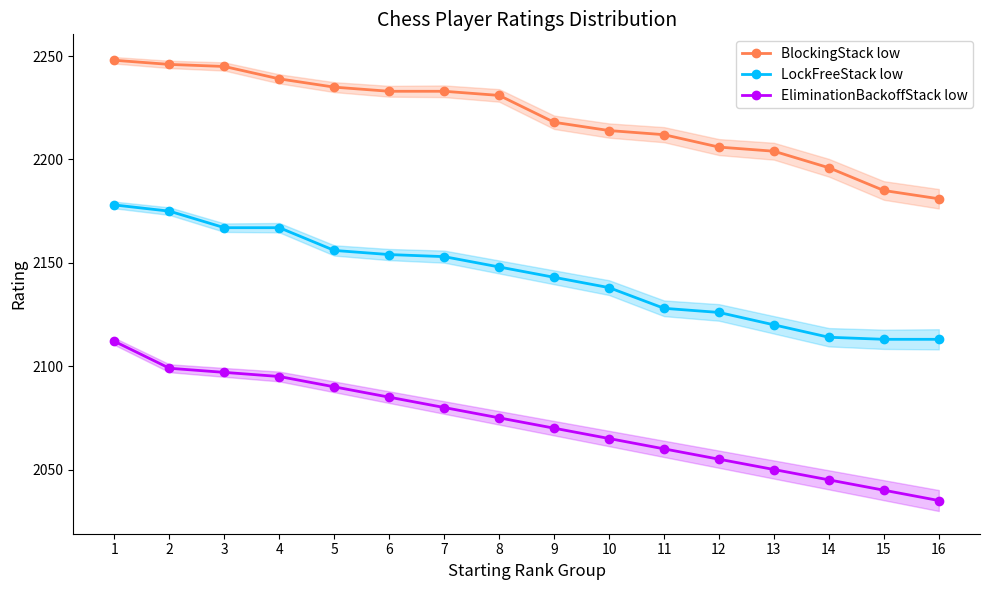

Reading left to right, transcribe all the data shown in this chart.

BlockingStack low: 2248	2246	2245	2239	2235	2233	2233	2231	2218	2214	2212	2206	2204	2196	2185	2181
LockFreeStack low: 2178	2175	2167	2167	2156	2154	2153	2148	2143	2138	2128	2126	2120	2114	2113	2113
EliminationBackoffStack low: 2112	2099	2097	2095	2090	2085	2080	2075	2070	2065	2060	2055	2050	2045	2040	2035